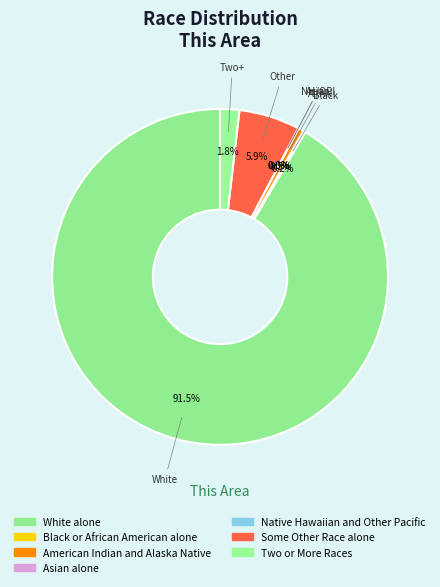

How many segments does this pie chart have?

7